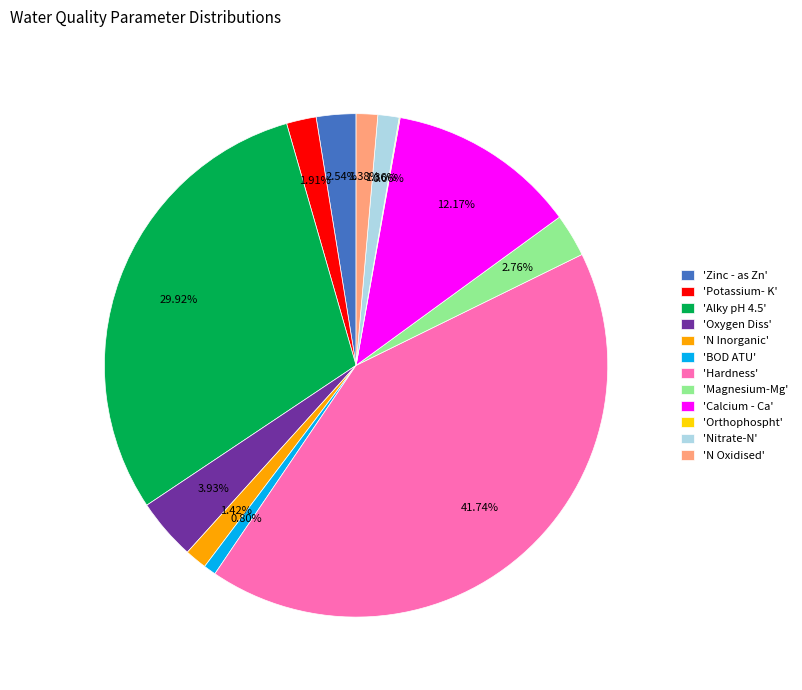

Does any single category account for the majority?

No